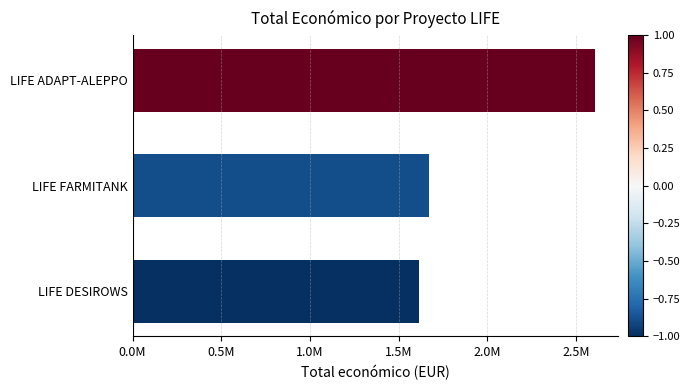

Are the bars horizontal?

Yes